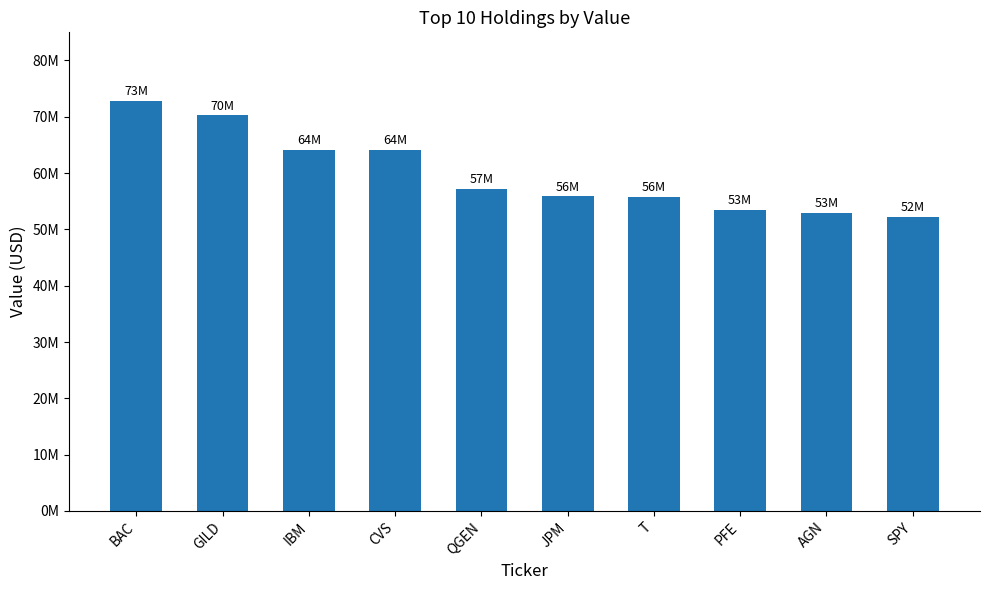

What position from the left is JPM?

6